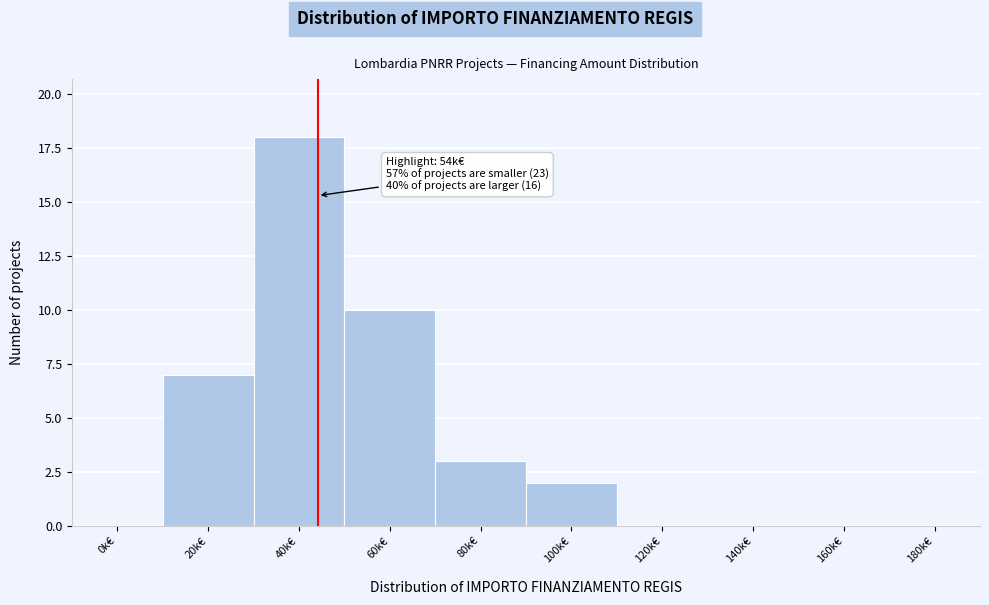

Reading left to right, transcribe all the data shown in this chart.

0k€=0	20k€=7	40k€=18	60k€=10	80k€=3	100k€=2	120k€=0	140k€=0	160k€=0	180k€=0